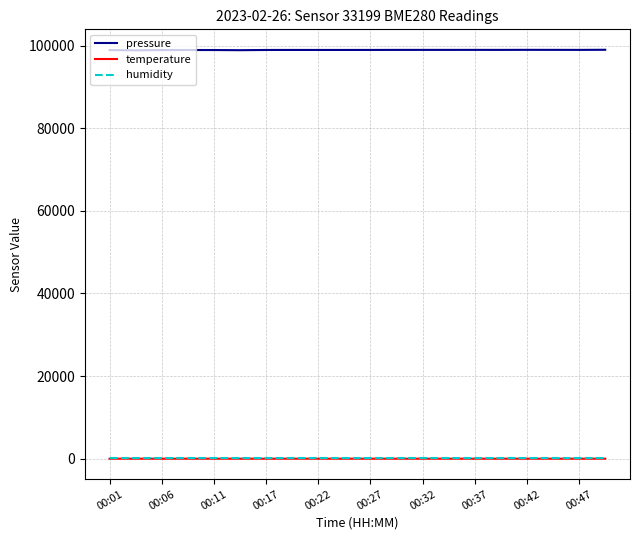

Does the chart have visible grid lines?

Yes